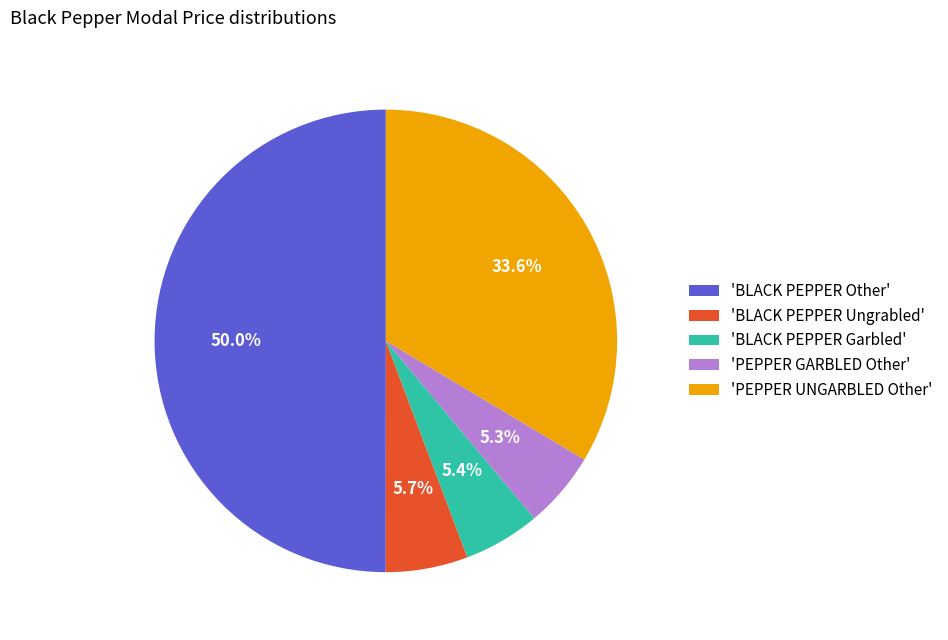

What is the ratio of the value at 'BLACK PEPPER Other' to the value at 'PEPPER UNGARBLED Other'?

1.5